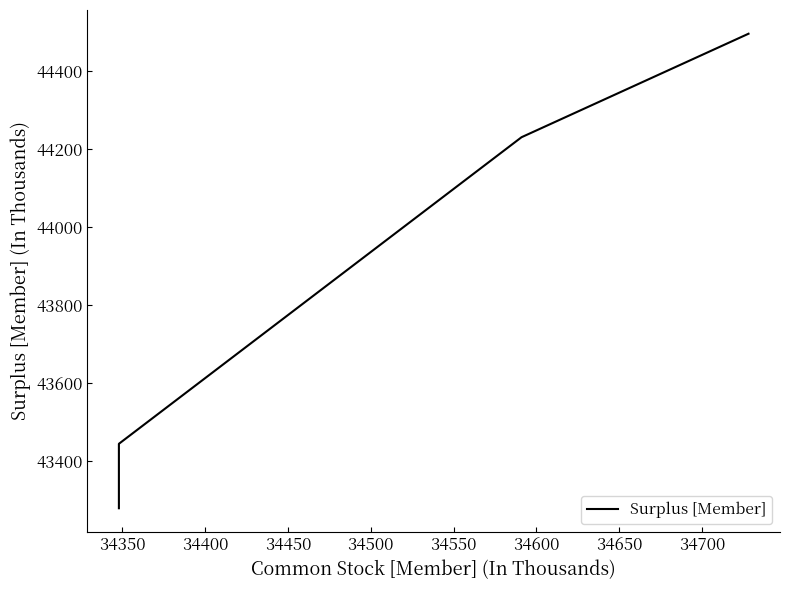

What is the difference between the maximum and second lowest values?

1050